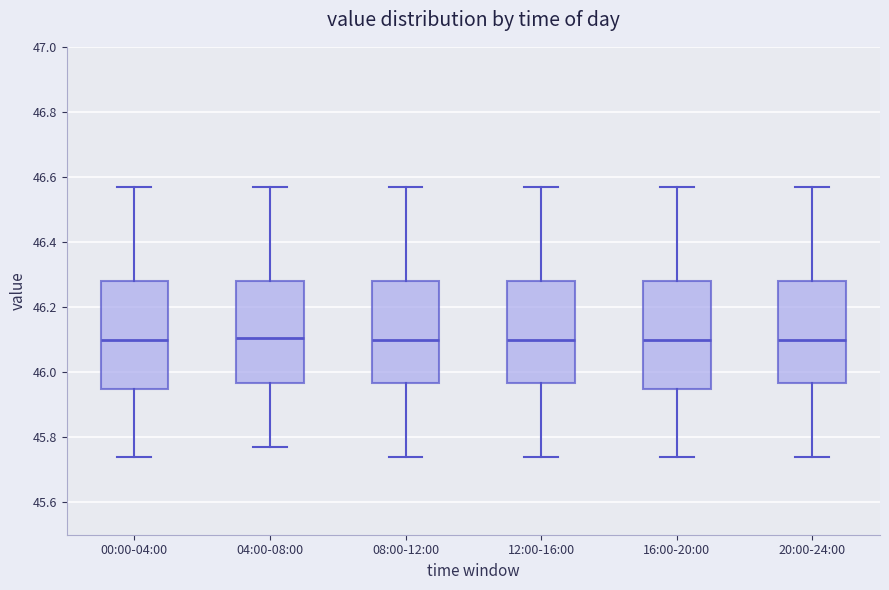

Reading left to right, transcribe this box plot: for each box, give where its median line is, the range the box spans, and where its two whiskers end, as read against the y-axis. The values are not printed on the chart, so give them approximately, as read against the axis.

00:00-04:00: median 46.10, box 45.94 to 46.28, whiskers 45.74 to 46.58
04:00-08:00: median 46.10, box 45.96 to 46.28, whiskers 45.78 to 46.58
08:00-12:00: median 46.10, box 45.96 to 46.28, whiskers 45.74 to 46.58
12:00-16:00: median 46.10, box 45.96 to 46.28, whiskers 45.74 to 46.58
16:00-20:00: median 46.10, box 45.94 to 46.28, whiskers 45.74 to 46.58
20:00-24:00: median 46.10, box 45.96 to 46.28, whiskers 45.74 to 46.58